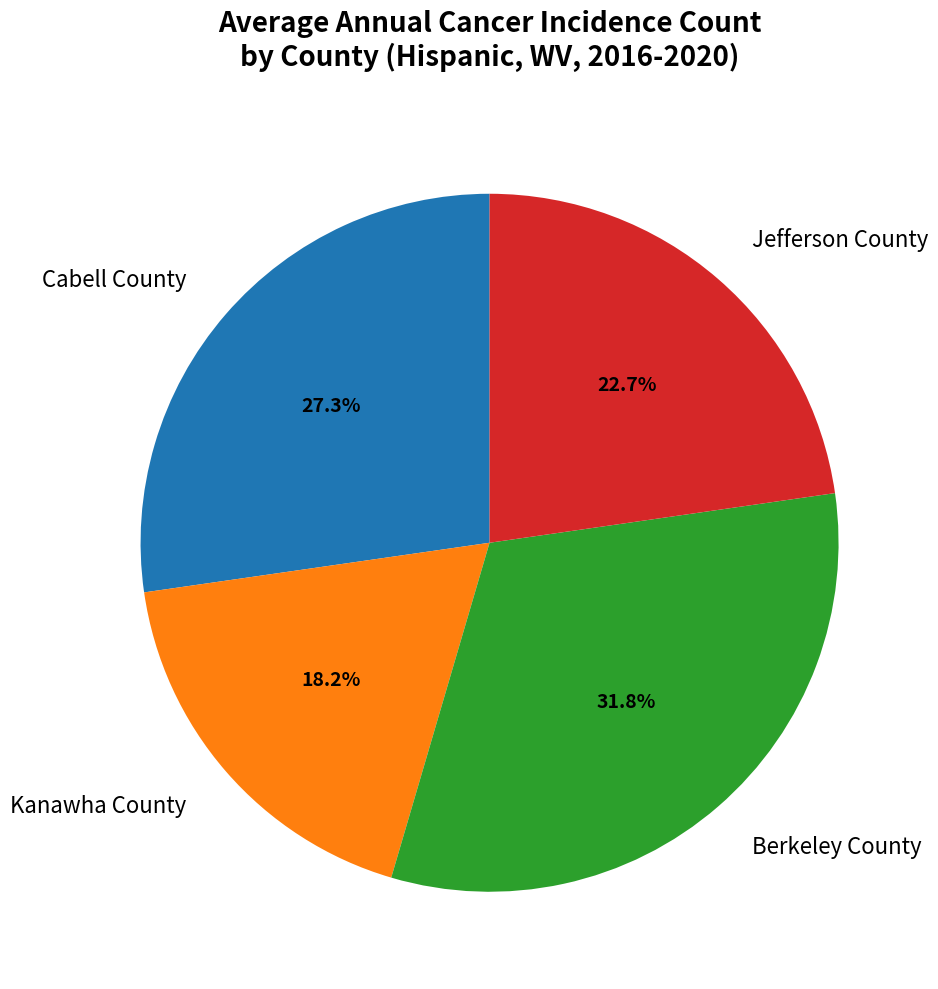

To the nearest percent, what is the combined percentage of Cabell County and Berkeley County?

59%